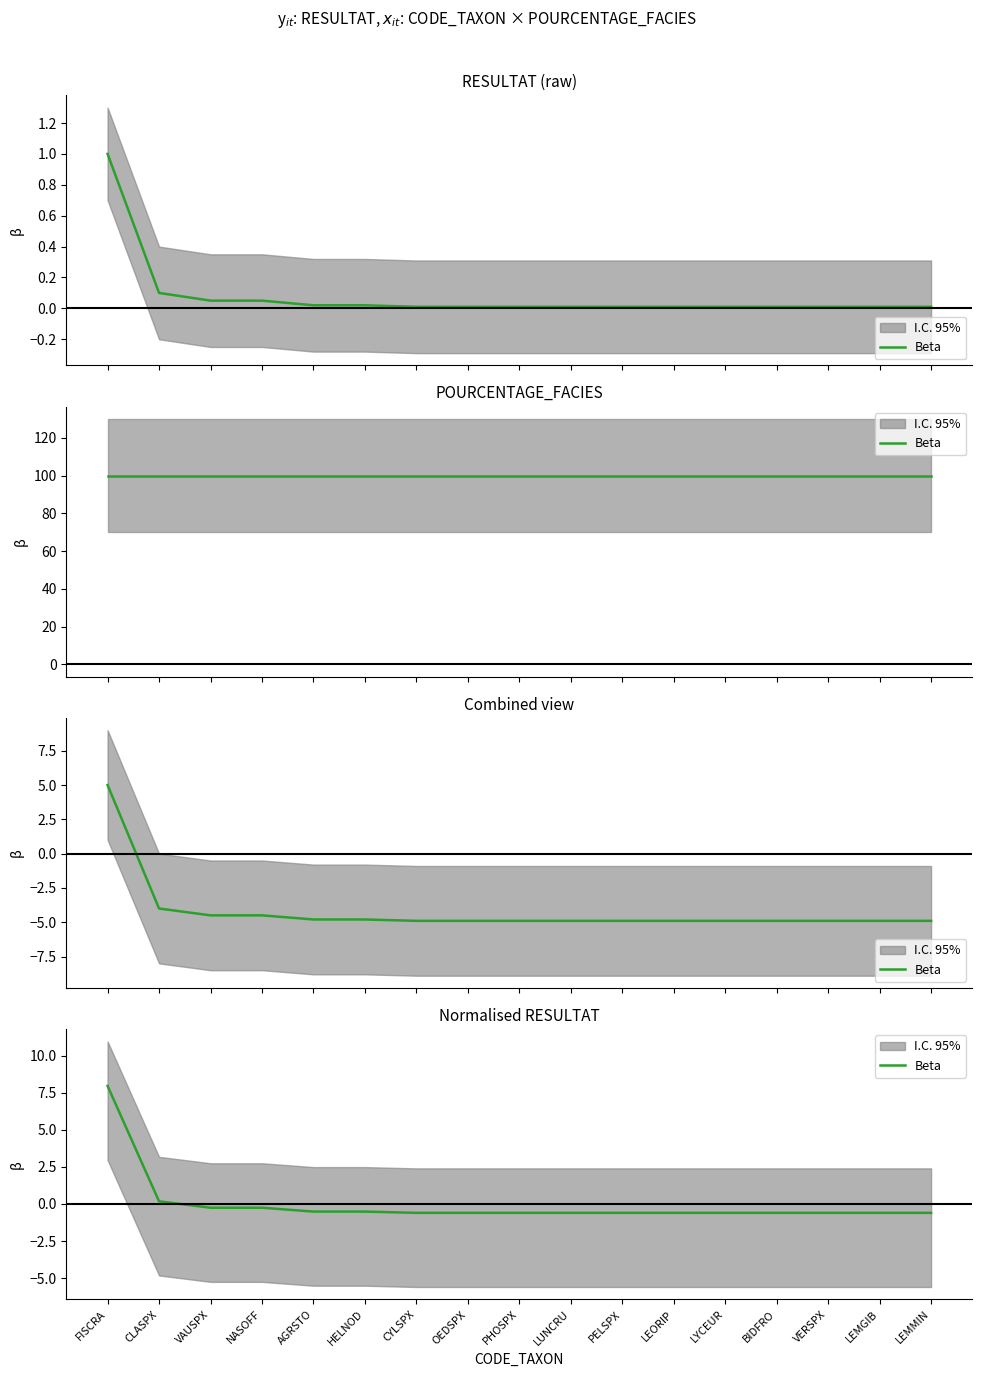

What is the change in value from VAUSPX to BIDFRO?

-0.3